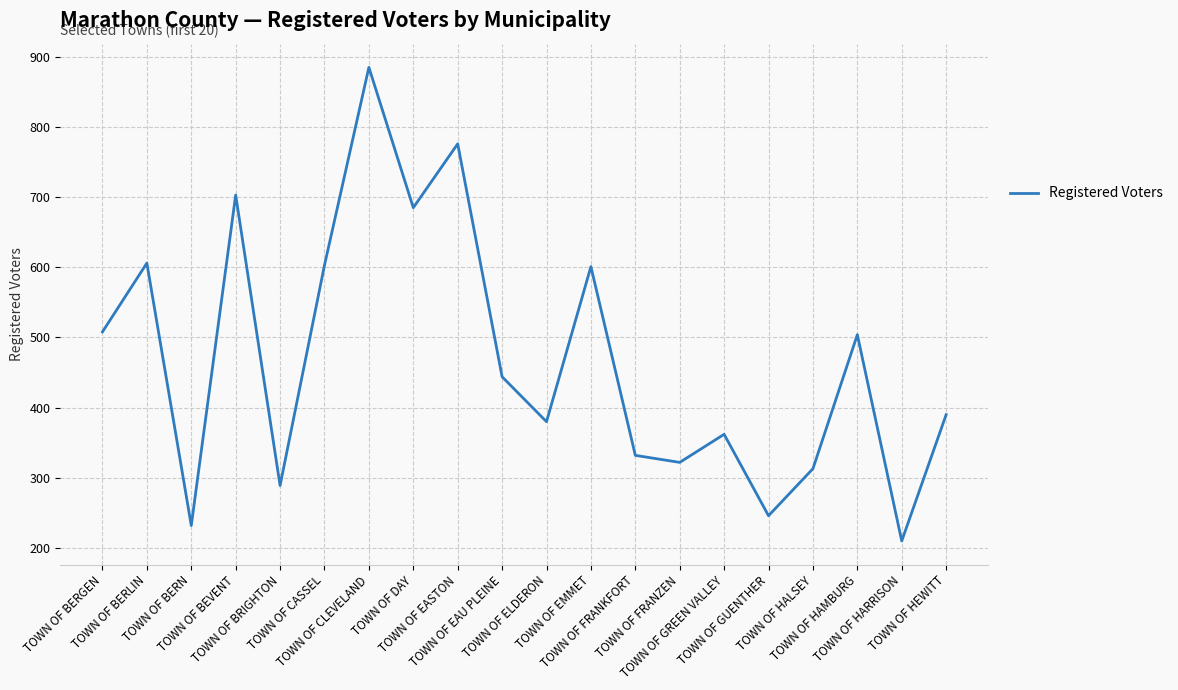

What is the greatest value displayed?

885